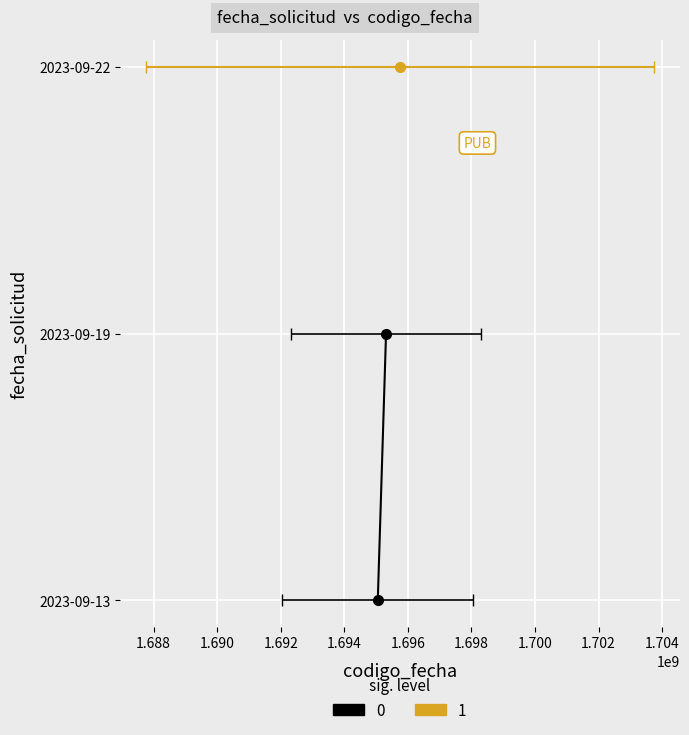

Read the value at 1.688.

2